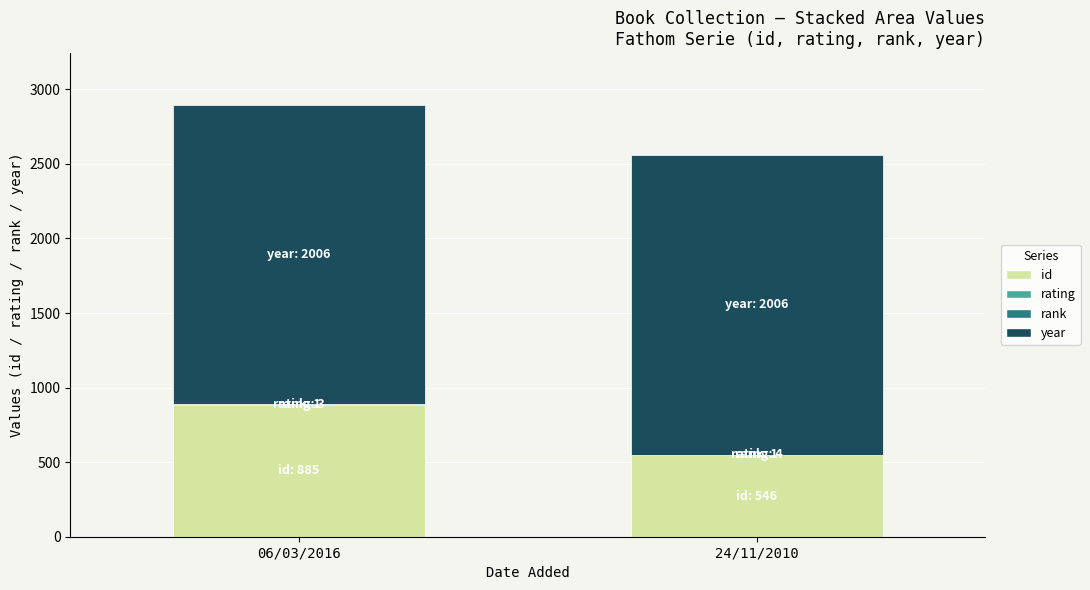

Which category has the highest value in the id series?

06/03/2016